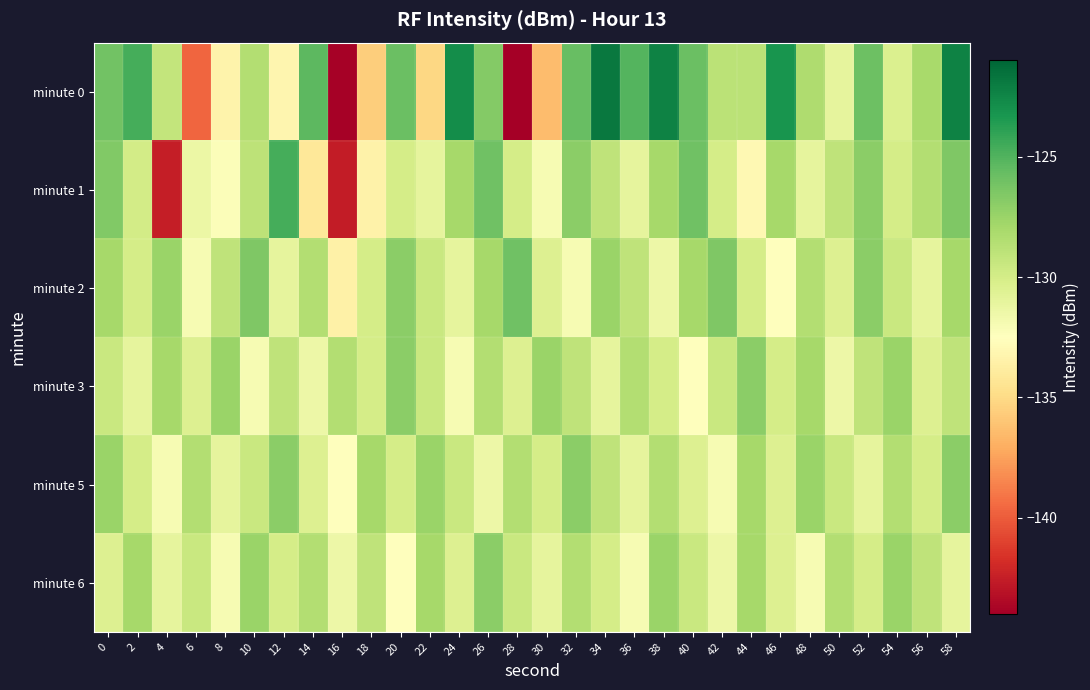

Which series has the widest spread of values?

minute 0